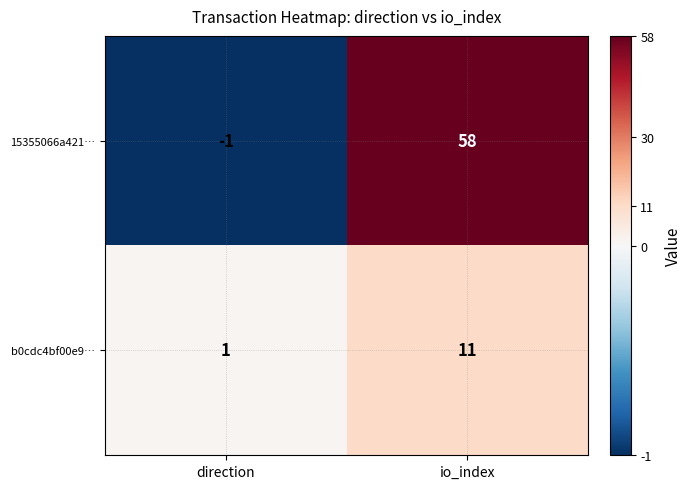

Reading left to right, extract all data points from this chart.

15355066a421…: direction=-1	io_index=58
b0cdc4bf00e9…: direction=1	io_index=11